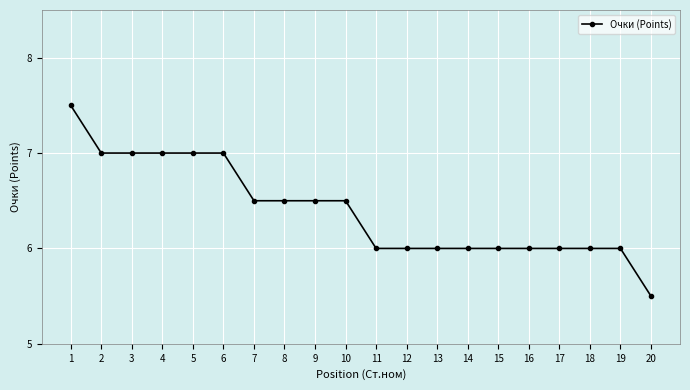

What is the sum of the values at 4 and 13?

13.0